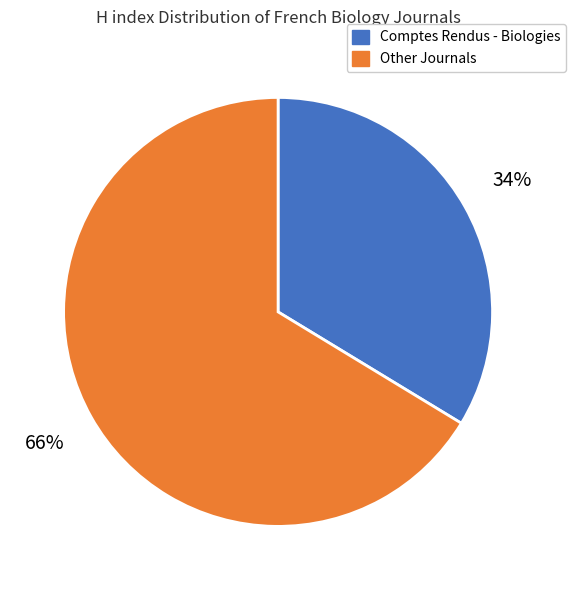

To the nearest percent, what is the average slice percentage?

50%